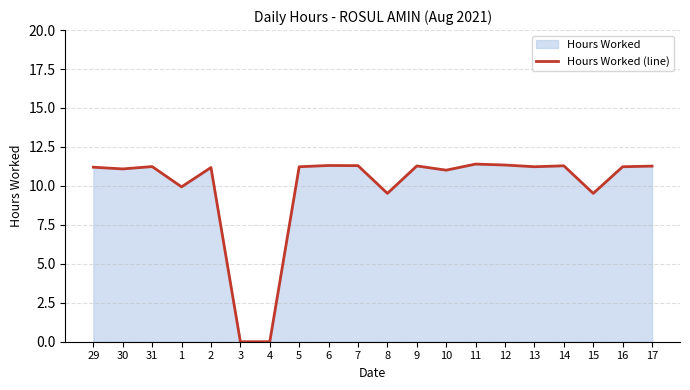

At which label is the value closest to 5?

8